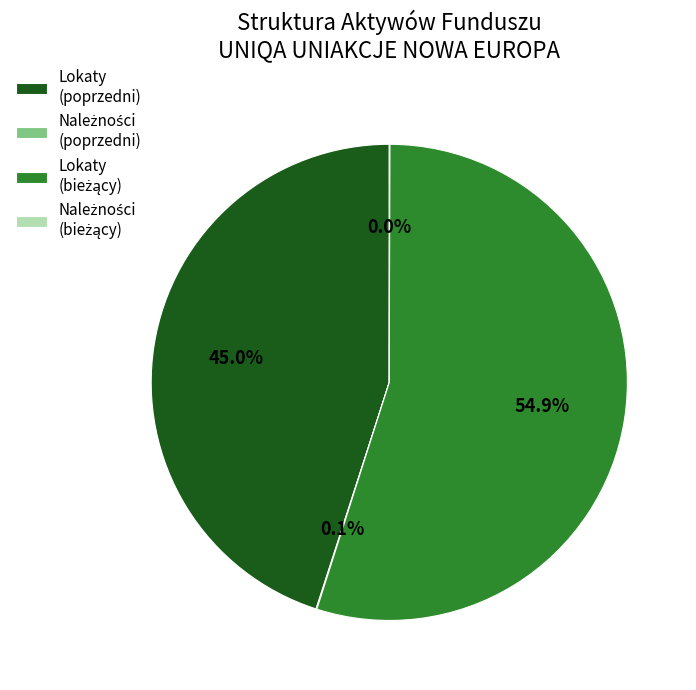

Is there any slice that represents more than half of the pie?

Yes